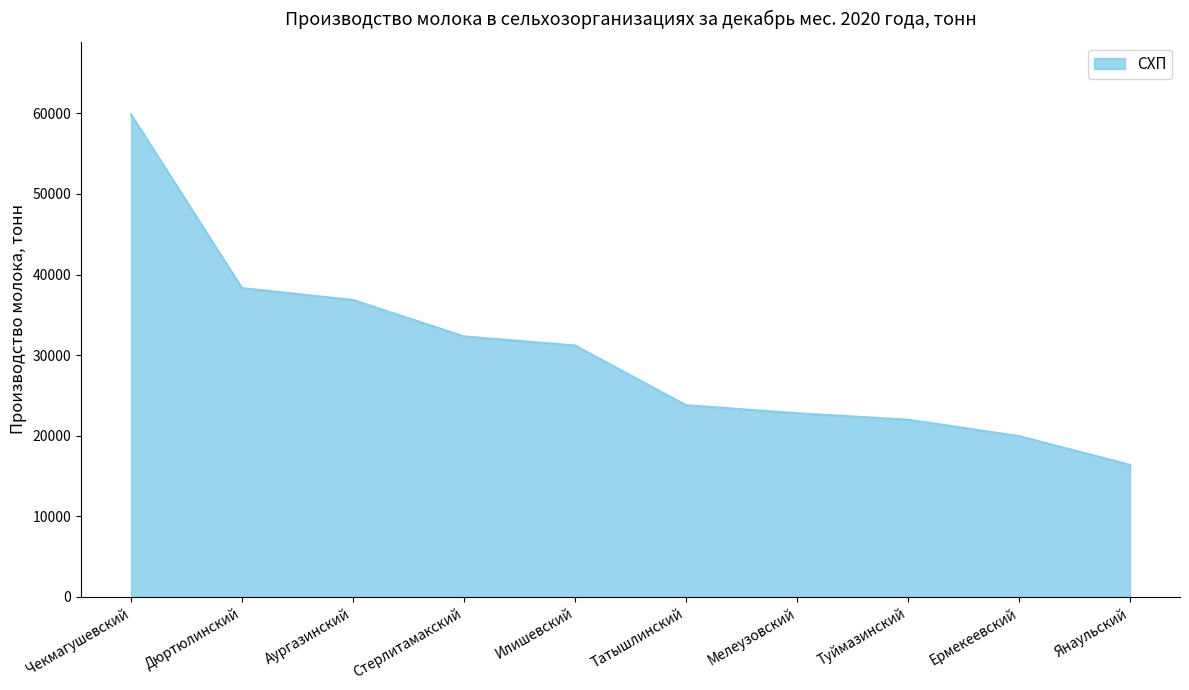

What is the minimum value shown in the chart?

16374.1